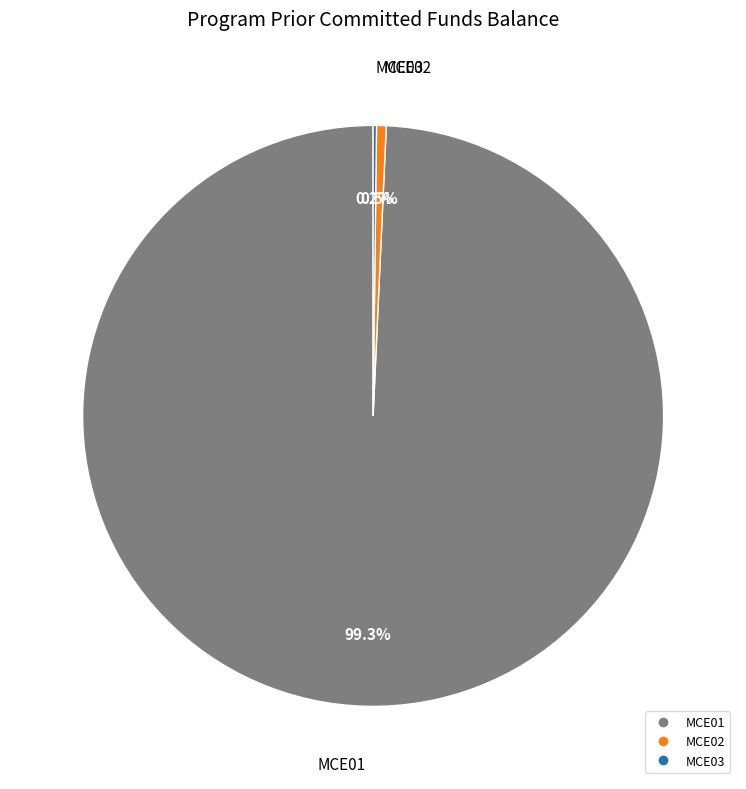

Does any single category account for the majority?

Yes